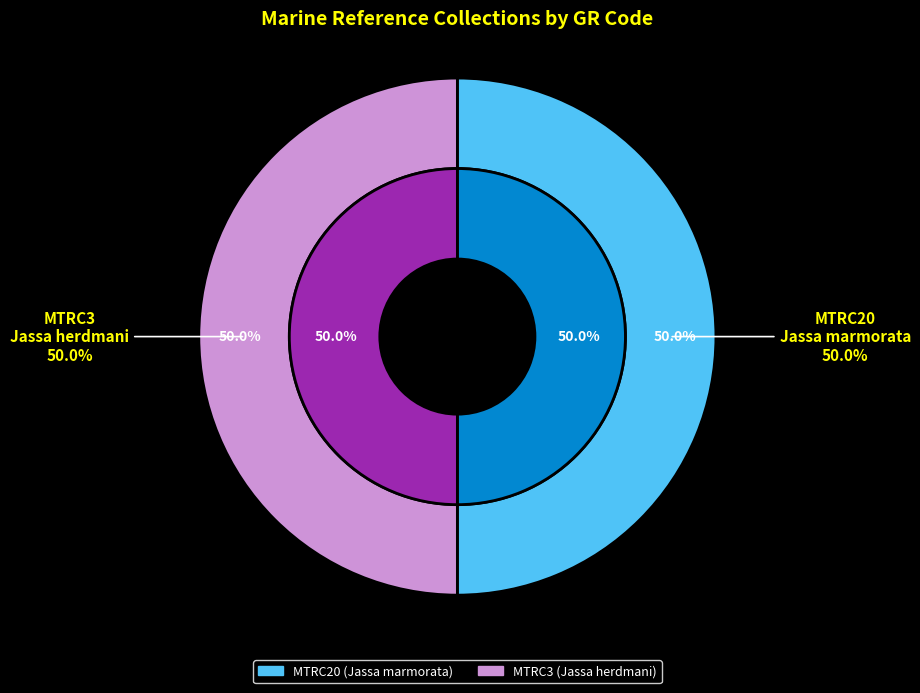

What is the largest slice in the pie chart?

MTRC20